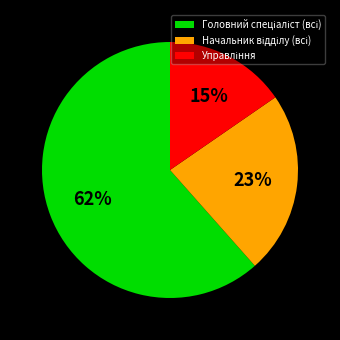

Is there a majority slice in this chart?

Yes